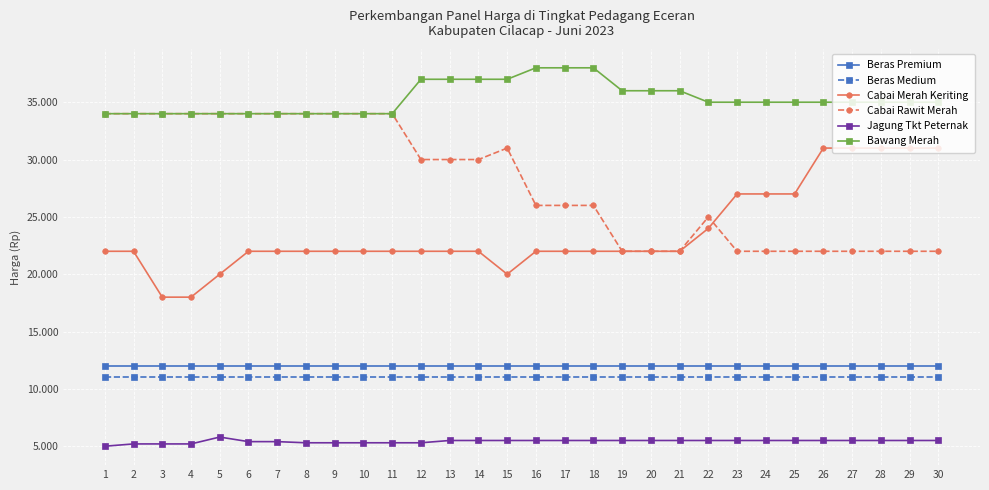

Which series has the widest spread of values?

Cabai Merah Keriting